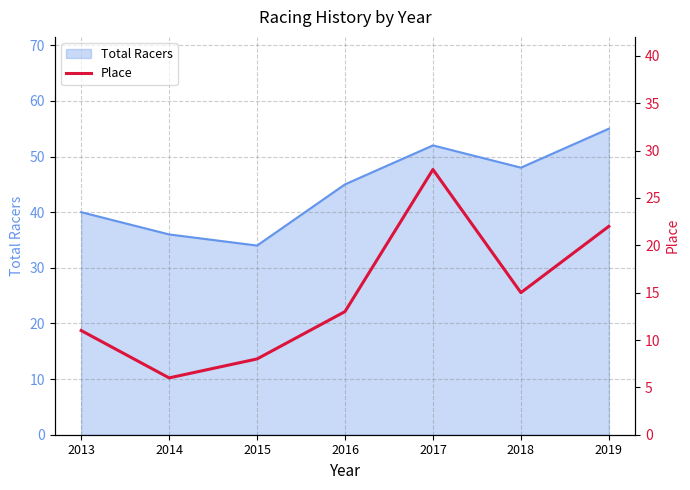

What is the minimum value for Total Racers?

34